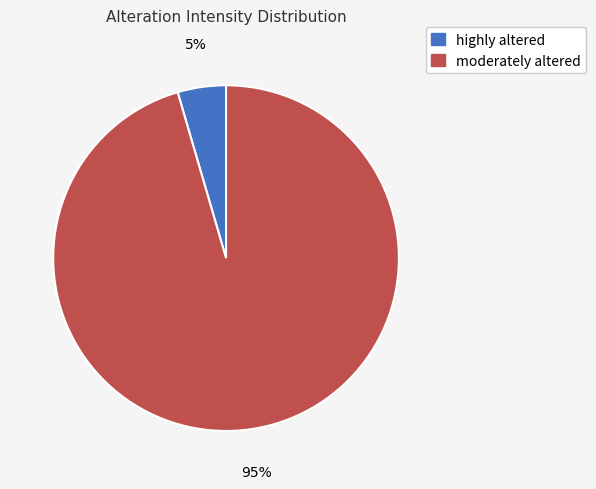

Count the number of slices in the pie.

2